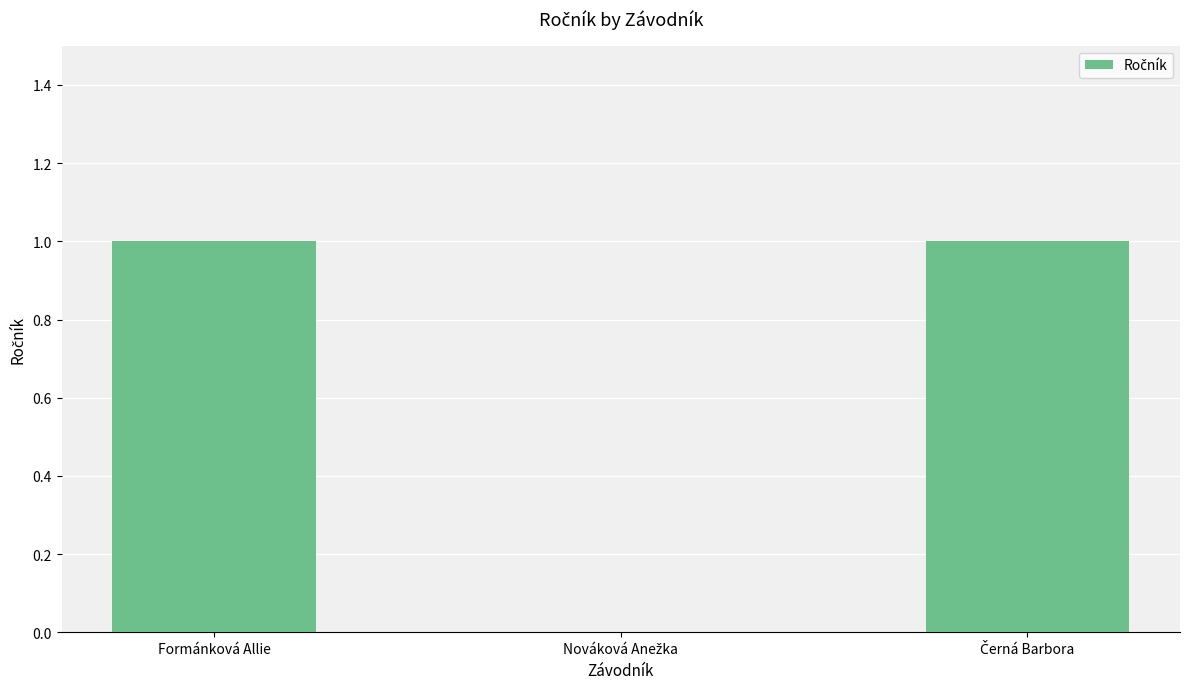

The value at Formánková Allie is 2. True or false?

False